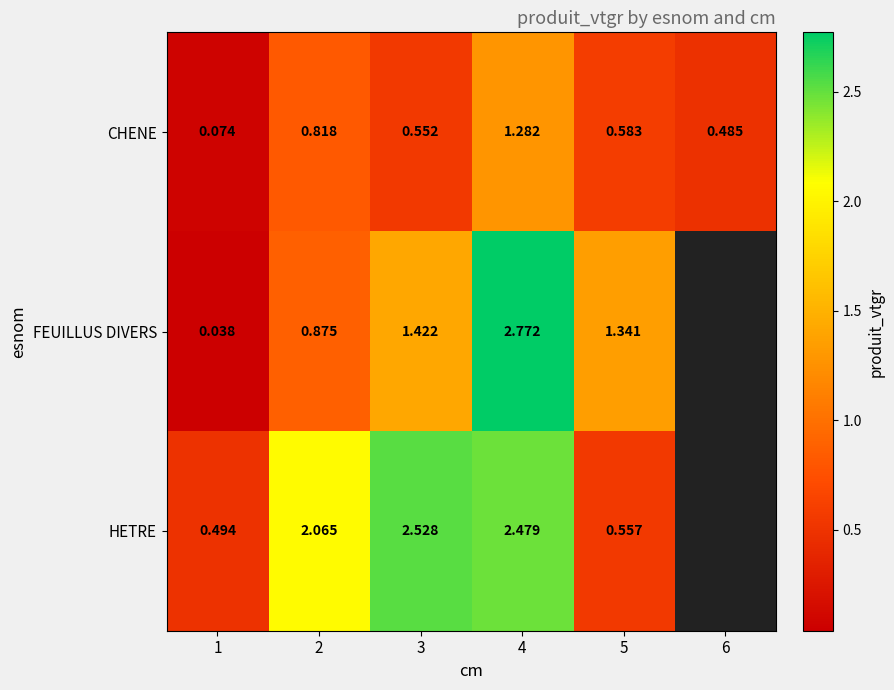

Is the value of CHENE at 6 greater than the value of FEUILLUS DIVERS at 3?

No